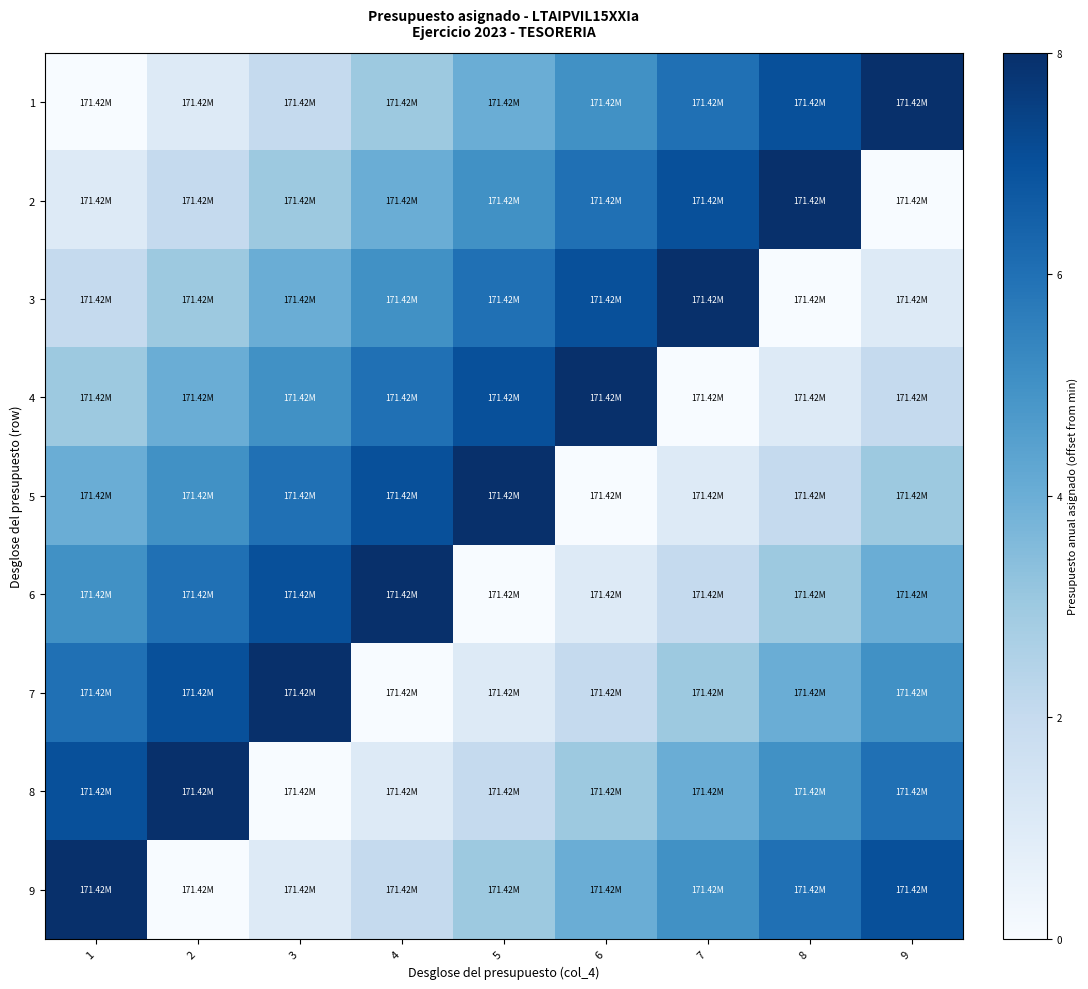

Reading left to right, extract all data points from this chart.

1: 1=0	2=1	3=2	4=3	5=4	6=5	7=6	8=7	9=8
2: 1=1	2=2	3=3	4=4	5=5	6=6	7=7	8=8	9=0
3: 1=2	2=3	3=4	4=5	5=6	6=7	7=8	8=0	9=1
4: 1=3	2=4	3=5	4=6	5=7	6=8	7=0	8=1	9=2
5: 1=4	2=5	3=6	4=7	5=8	6=0	7=1	8=2	9=3
6: 1=5	2=6	3=7	4=8	5=0	6=1	7=2	8=3	9=4
7: 1=6	2=7	3=8	4=0	5=1	6=2	7=3	8=4	9=5
8: 1=7	2=8	3=0	4=1	5=2	6=3	7=4	8=5	9=6
9: 1=8	2=0	3=1	4=2	5=3	6=4	7=5	8=6	9=7